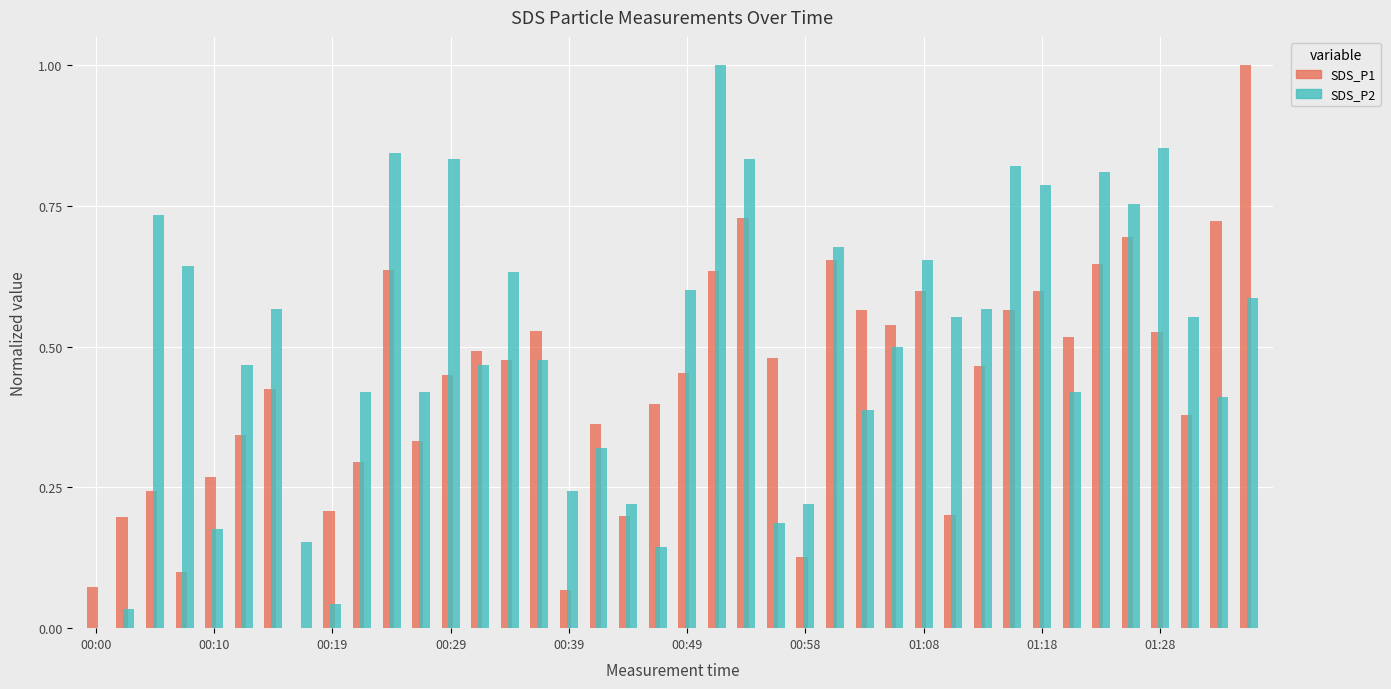

What is the highest value of the SDS_P2 series?

1.0